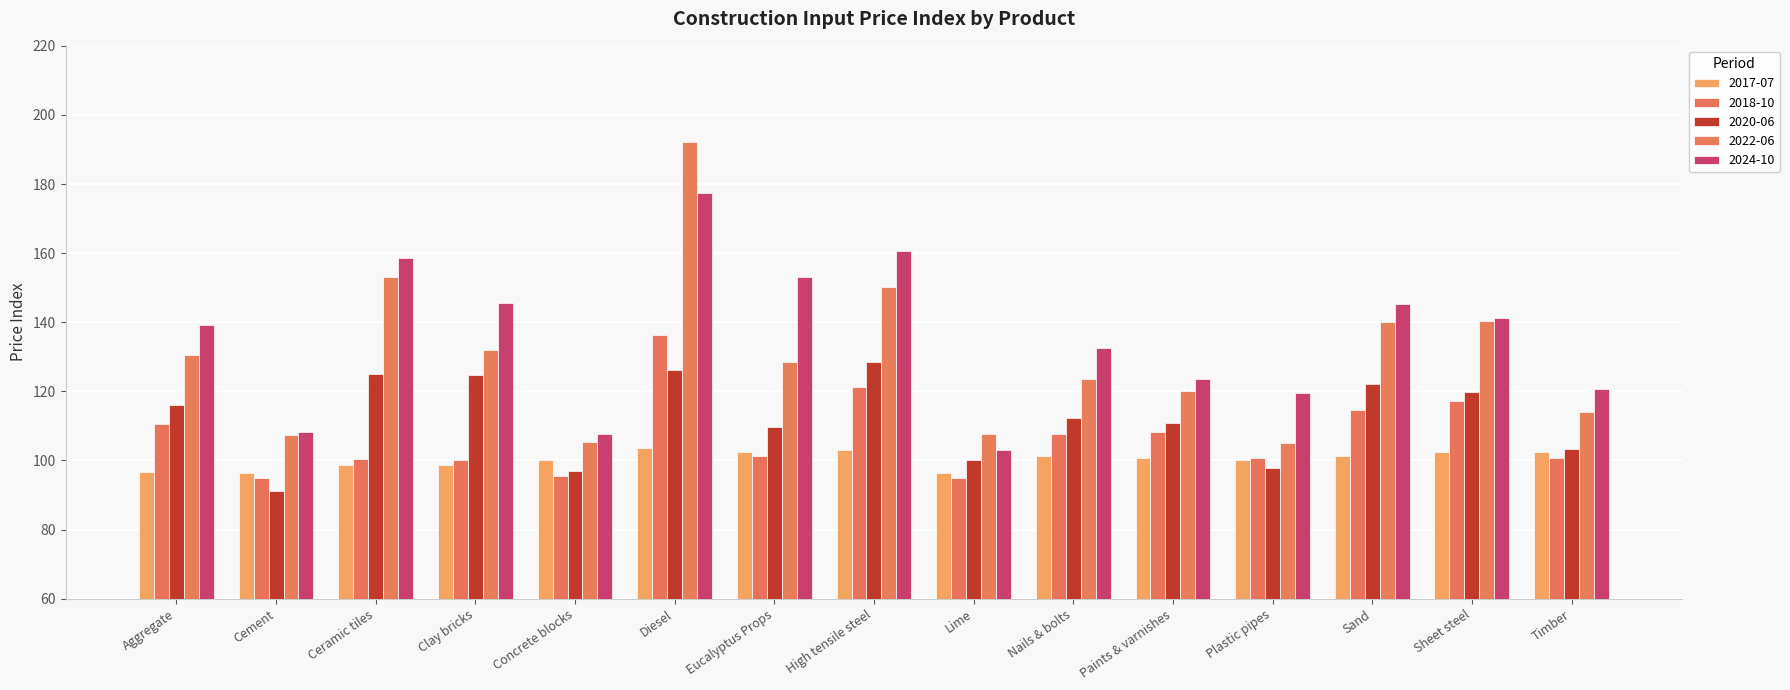

At which category is the sum across all series the highest?

Diesel